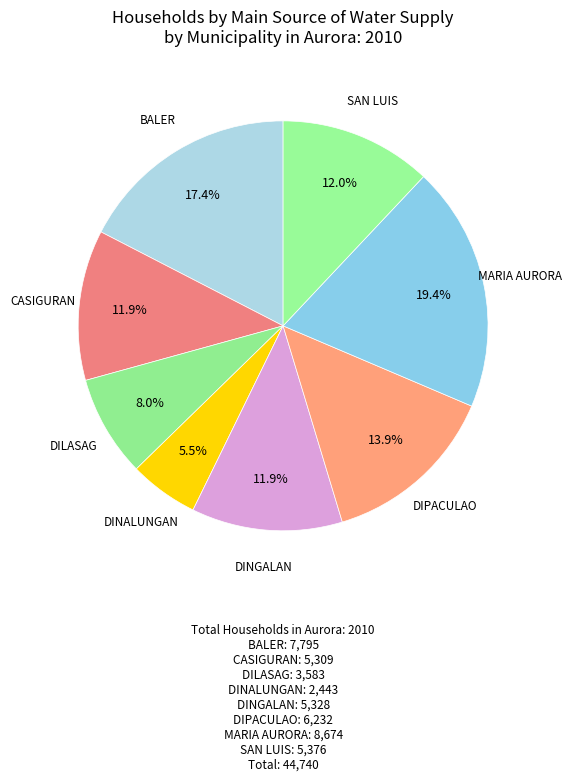

What is the ratio of the value at DINGALAN to the value at MARIA AURORA?

0.6